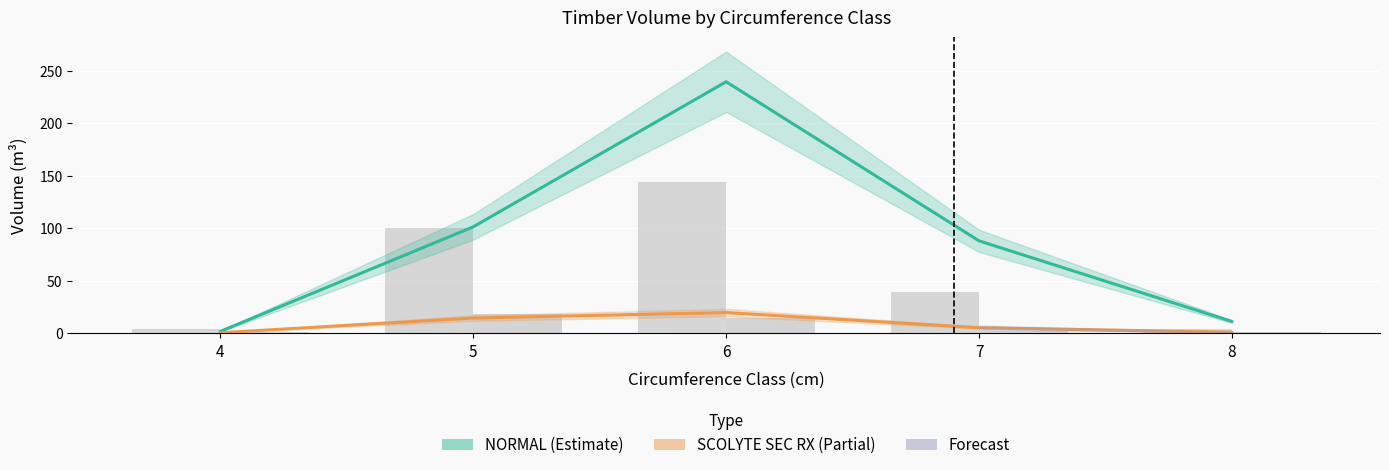

How many distinct data groups are displayed?

2